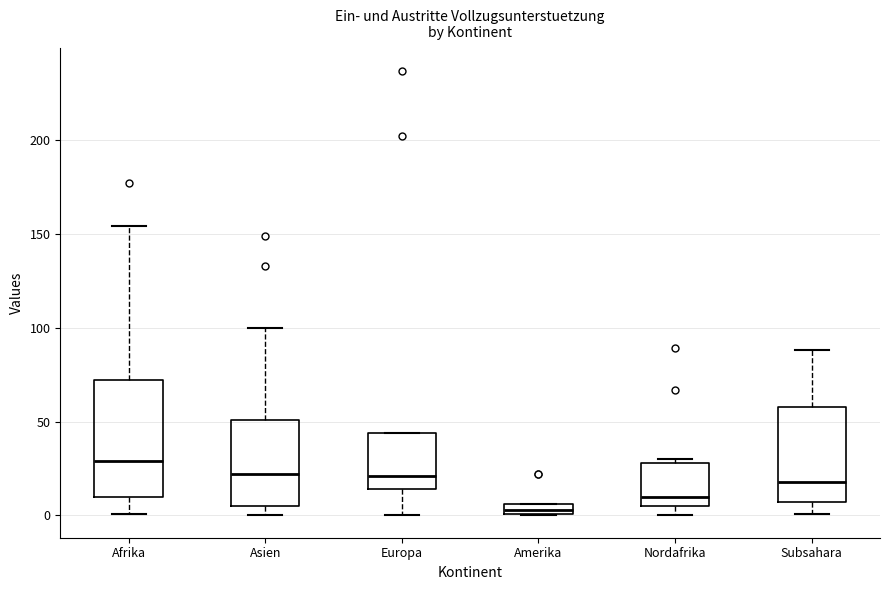

Where is the upper edge of the box for Amerika on the y-axis? The values are not printed on the chart, so give them approximately, as read against the axis.

5